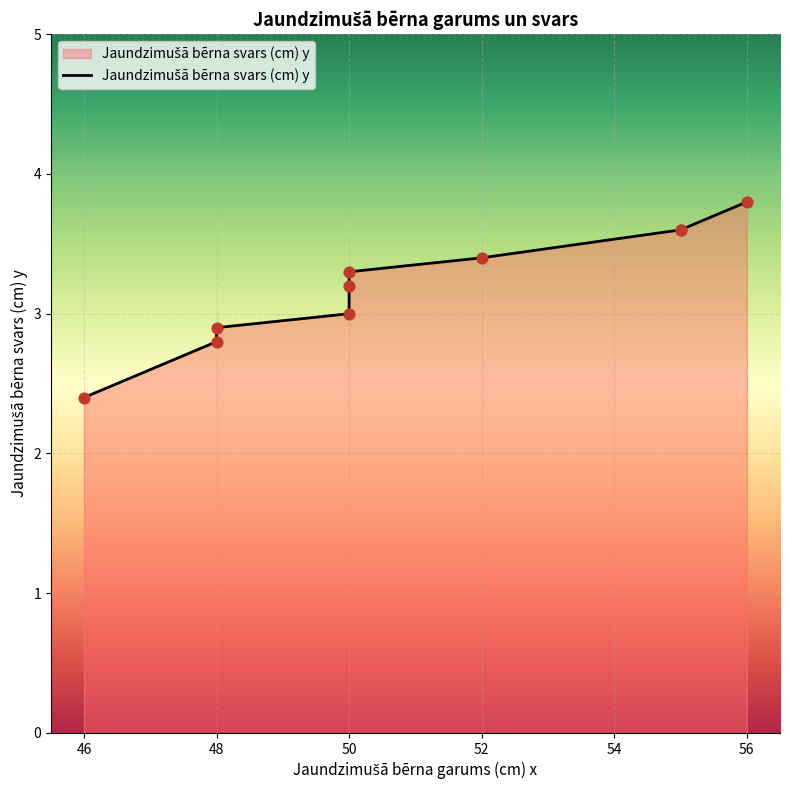

Approximately how many times larger is the value at 50 compared to 52?

1.0